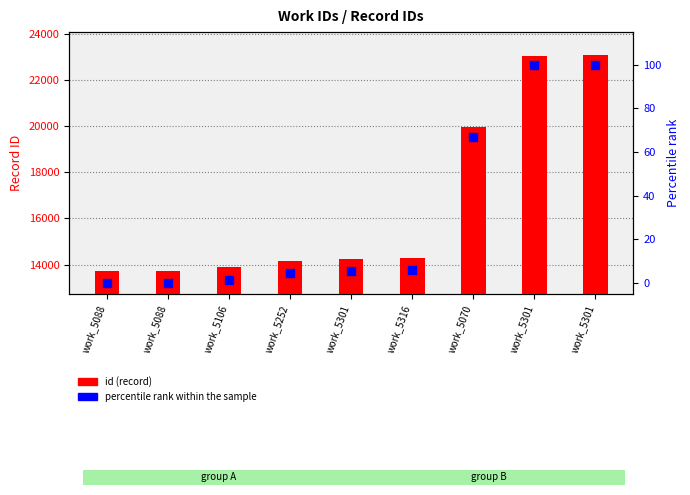

Is the value of percentile rank within the sample at work_5316 greater than the value of id (record) at work_5301?

No